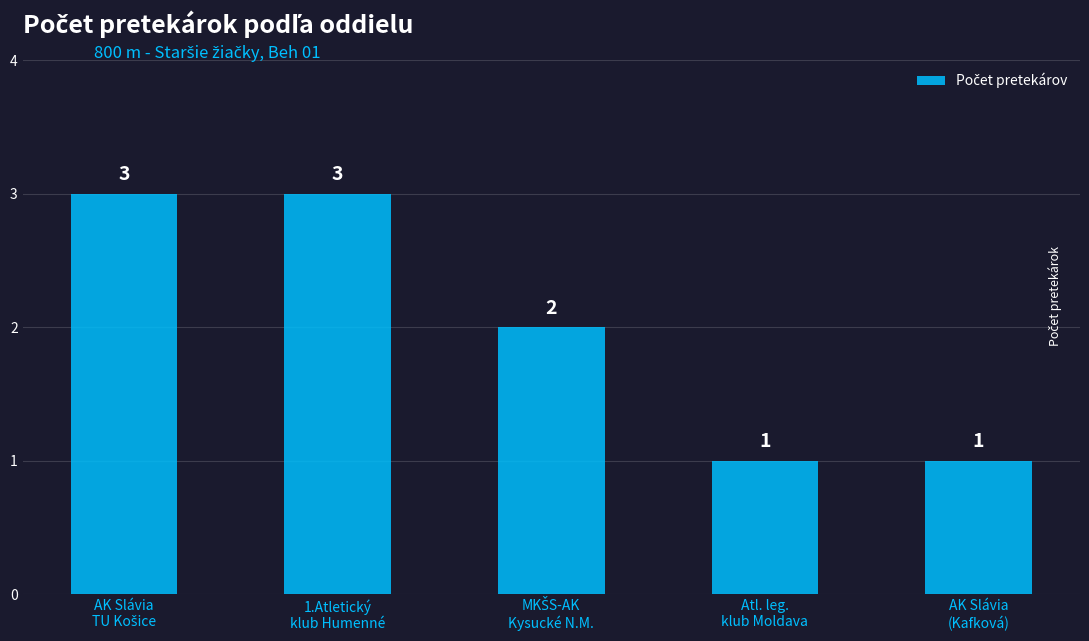

Are the bars grouped side by side (vs. stacked)?

No